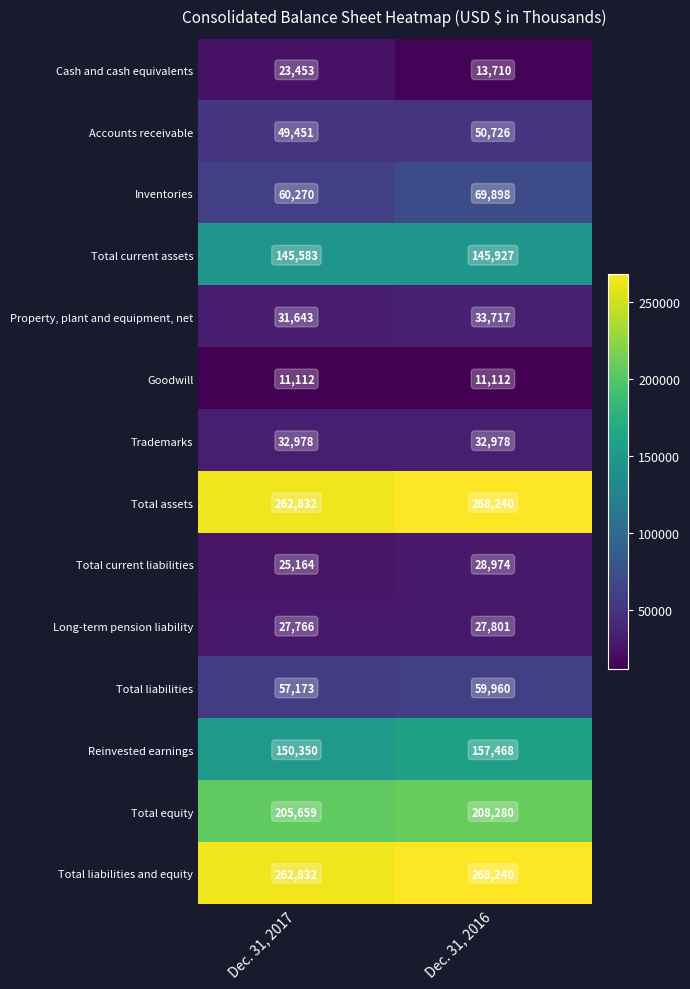

At which category is the sum across all series the highest?

Dec. 31, 2016